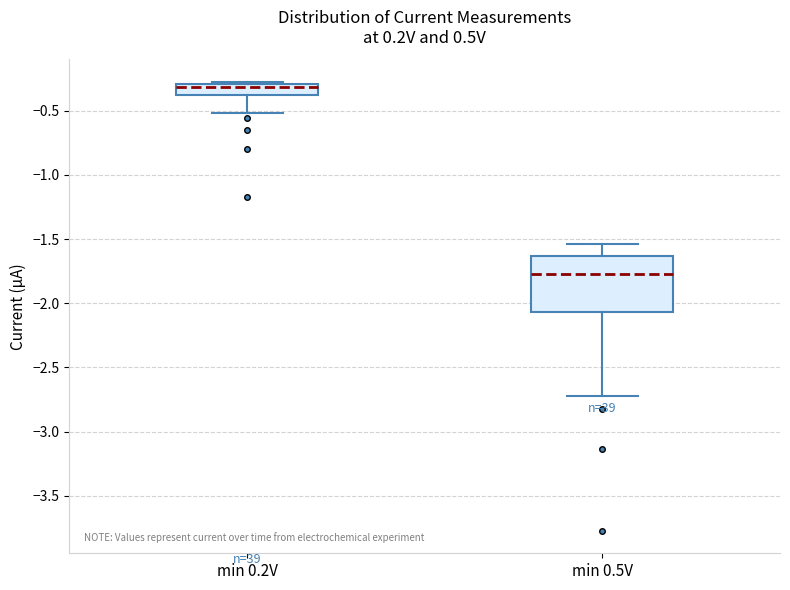

Reading left to right, transcribe this box plot: for each box, give where its median line is, the range the box spans, and where its two whiskers end, as read against the y-axis. The values are not printed on the chart, so give them approximately, as read against the axis.

min 0.2V: median -0.30 (just below the box's upper edge), box -0.40 to -0.30, whiskers -0.50 to -0.25
min 0.5V: median -1.75, box -2.05 to -1.65, whiskers -2.70 to -1.55